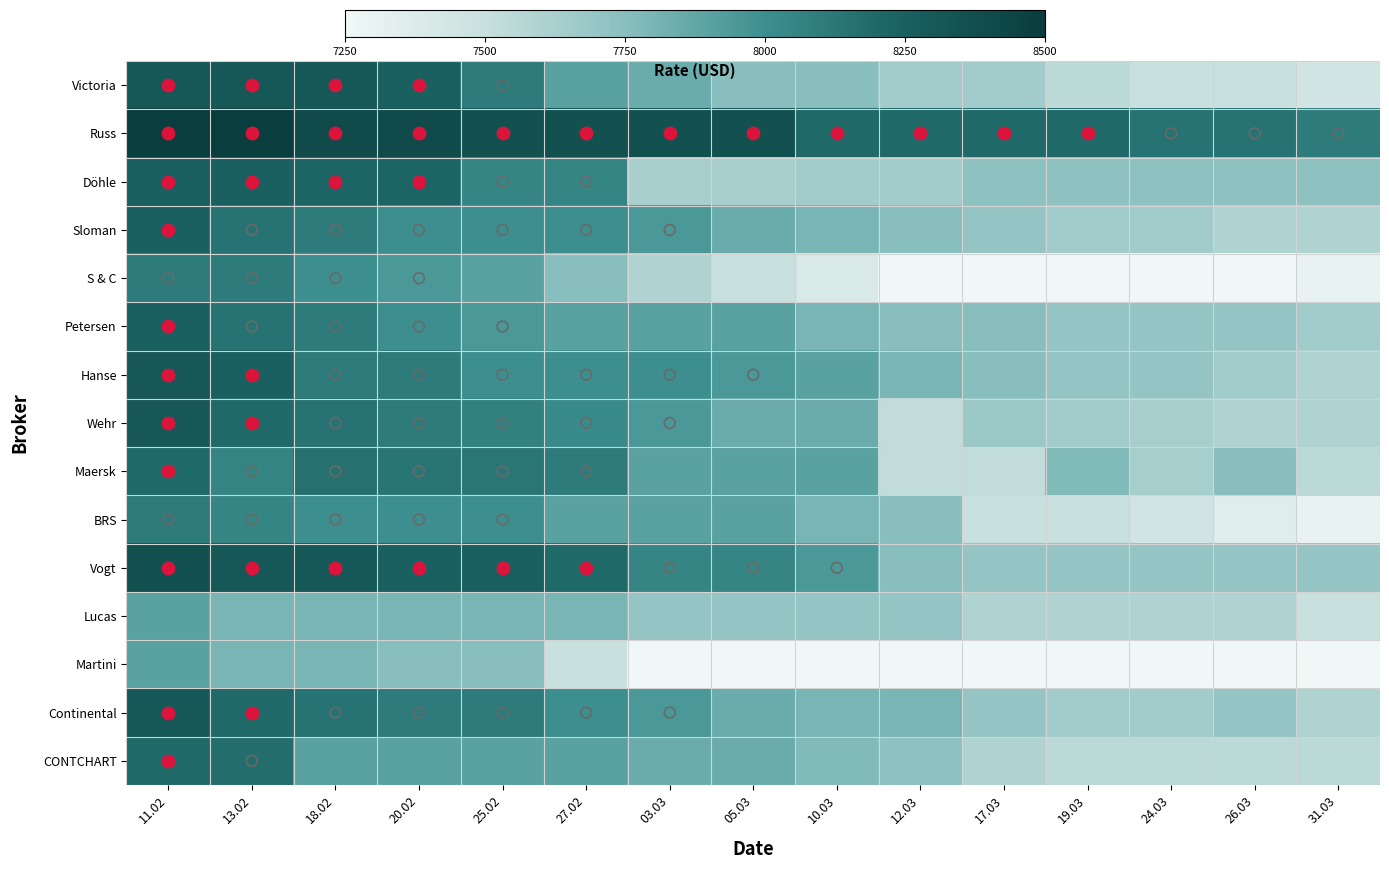

How many series are shown in this chart?

15